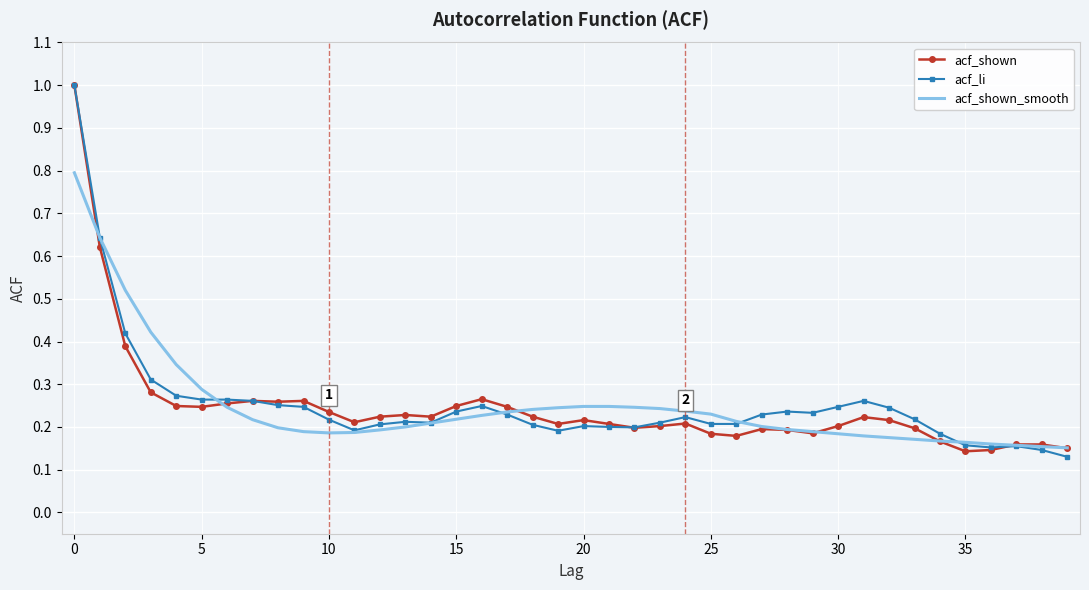

What is the maximum value for acf_li?

1.0